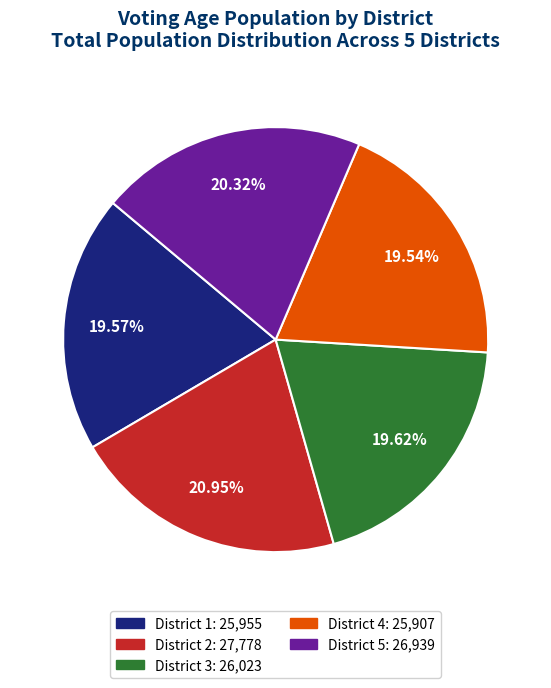

The District 3 slice represents 30% of the pie. True or false?

False